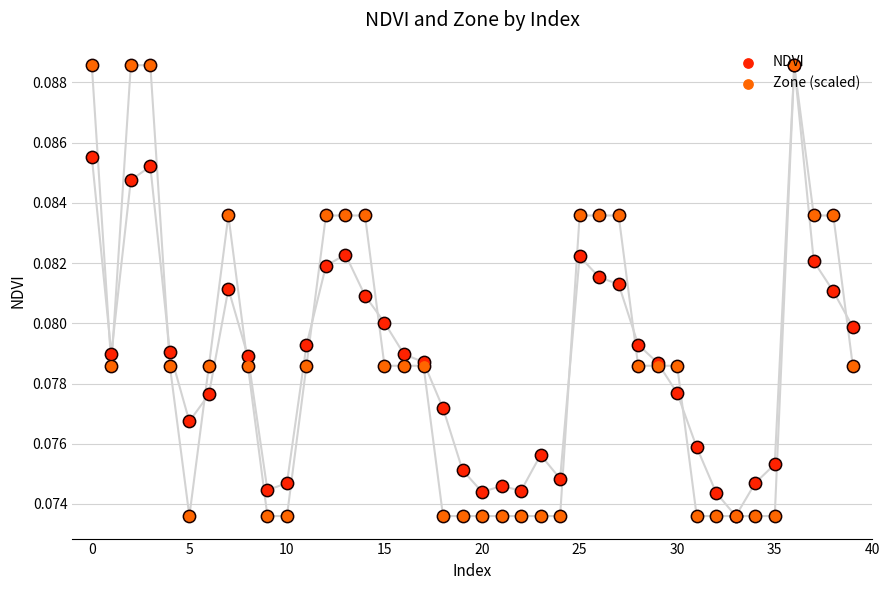

Which series has the largest total across all categories?

Zone (scaled)